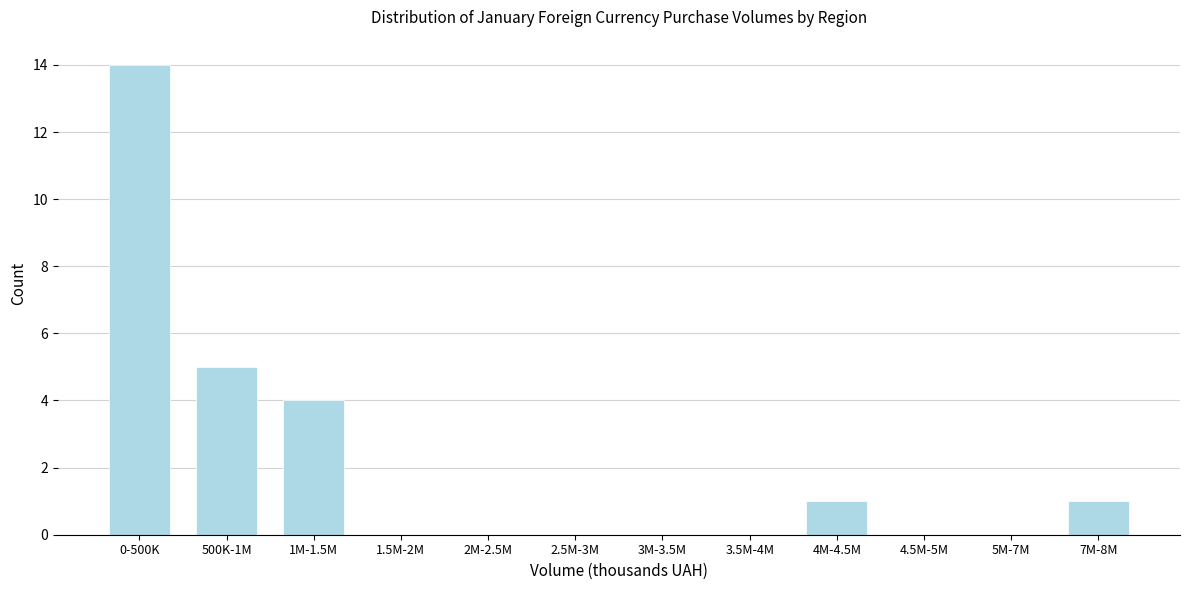

Reading left to right, transcribe all the data shown in this chart.

0-500K=14	500K-1M=5	1M-1.5M=4	1.5M-2M=0	2M-2.5M=0	2.5M-3M=0	3M-3.5M=0	3.5M-4M=0	4M-4.5M=1	4.5M-5M=0	5M-7M=0	7M-8M=1